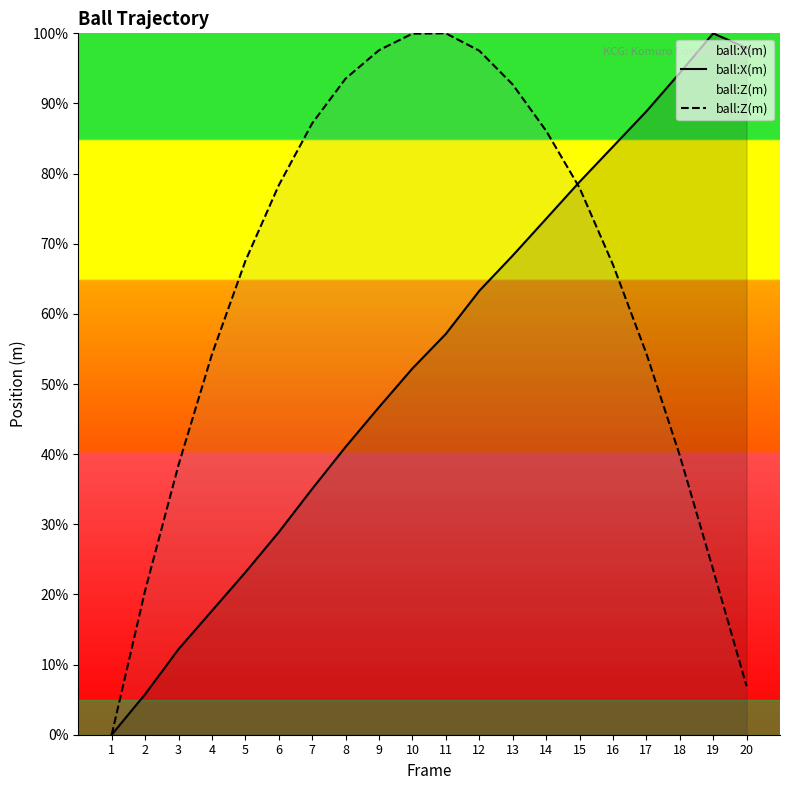

How many values in the ball:X(m) series exceed 57?

10